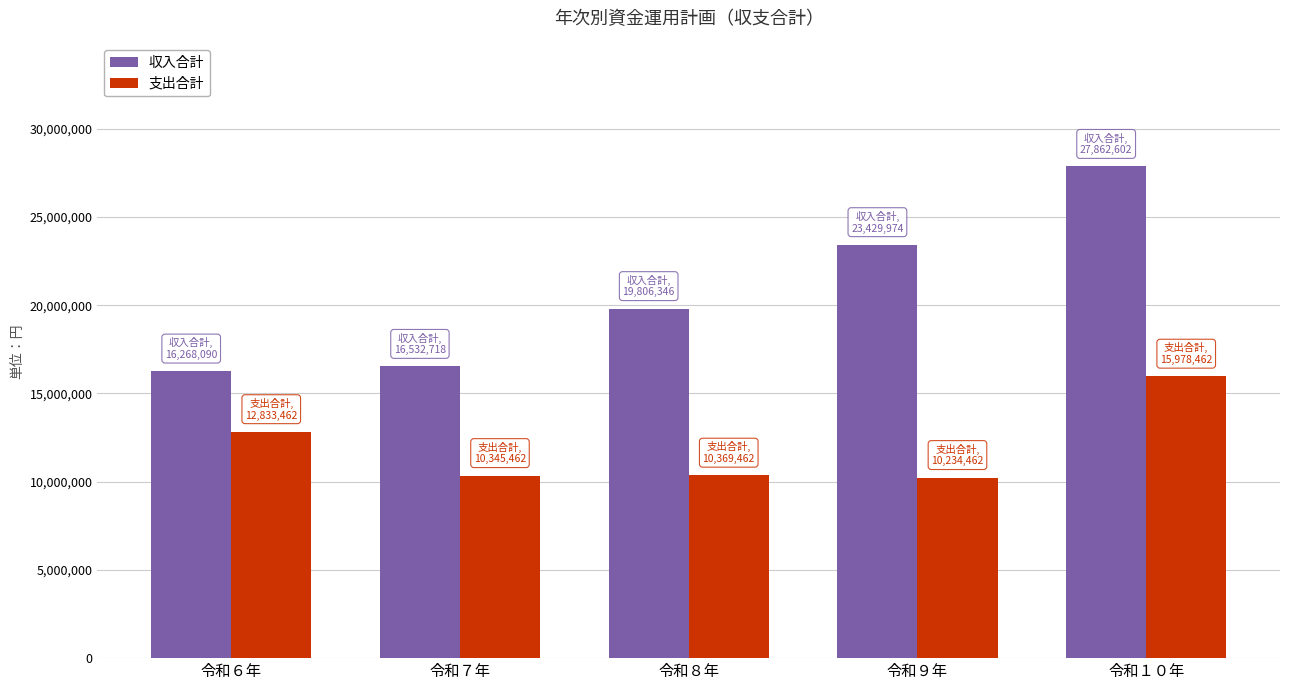

What is the value of the 収入合計 bar at the 2nd from the left?

16532718